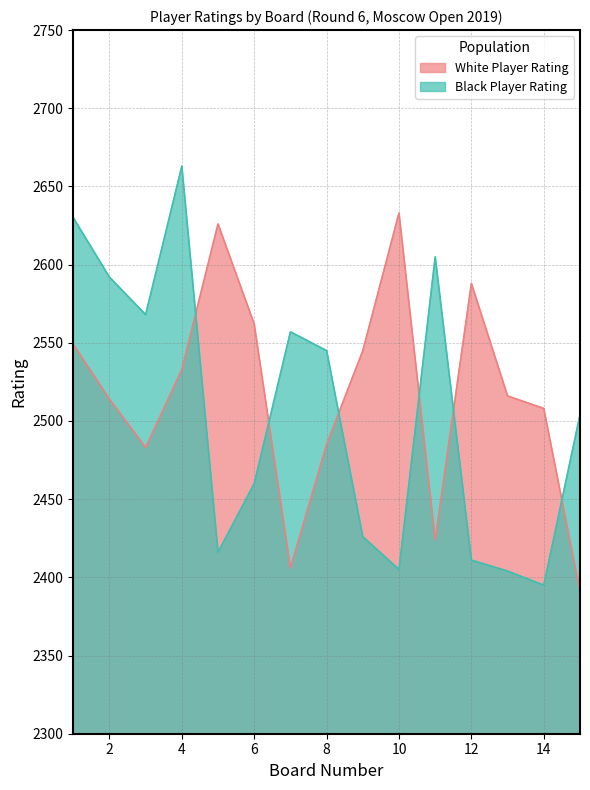

Is it true that Black Player Rating equals 1084 at 14?

False